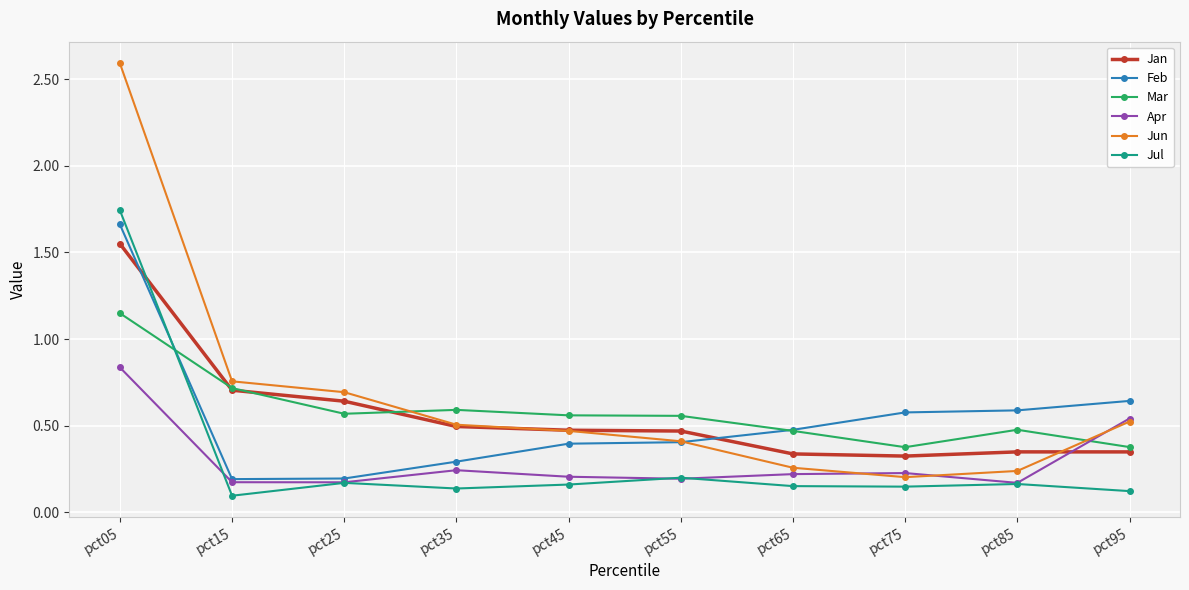

At how many categories does at least one series exceed 1?

1